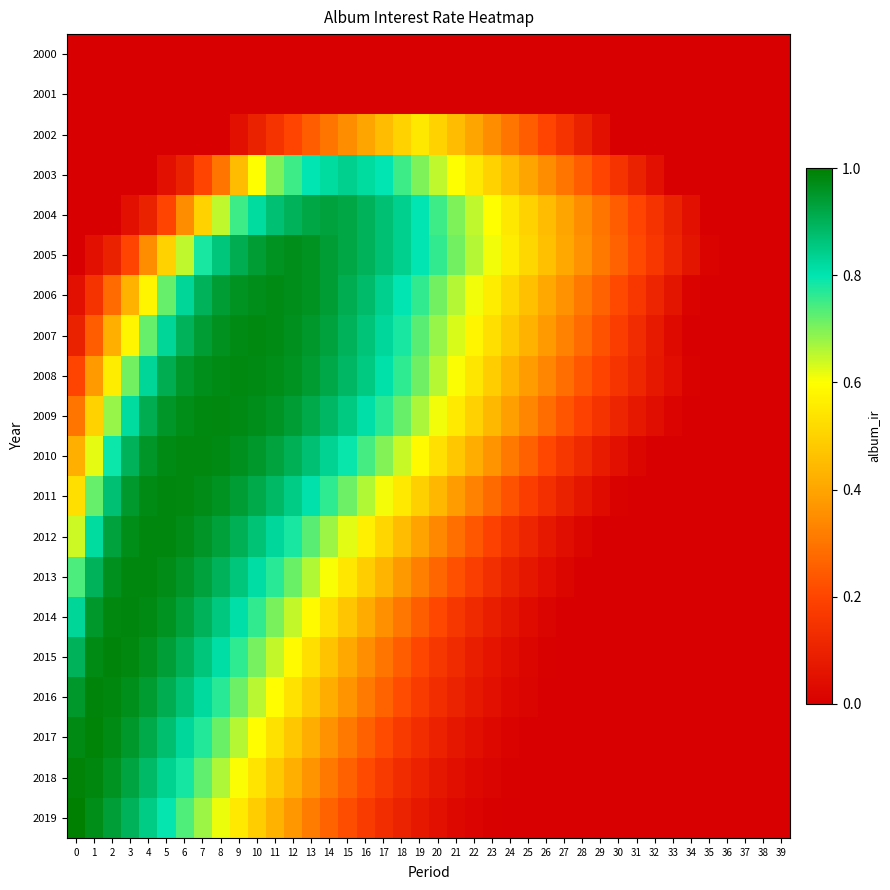

At which category is the sum across all series the highest?

8